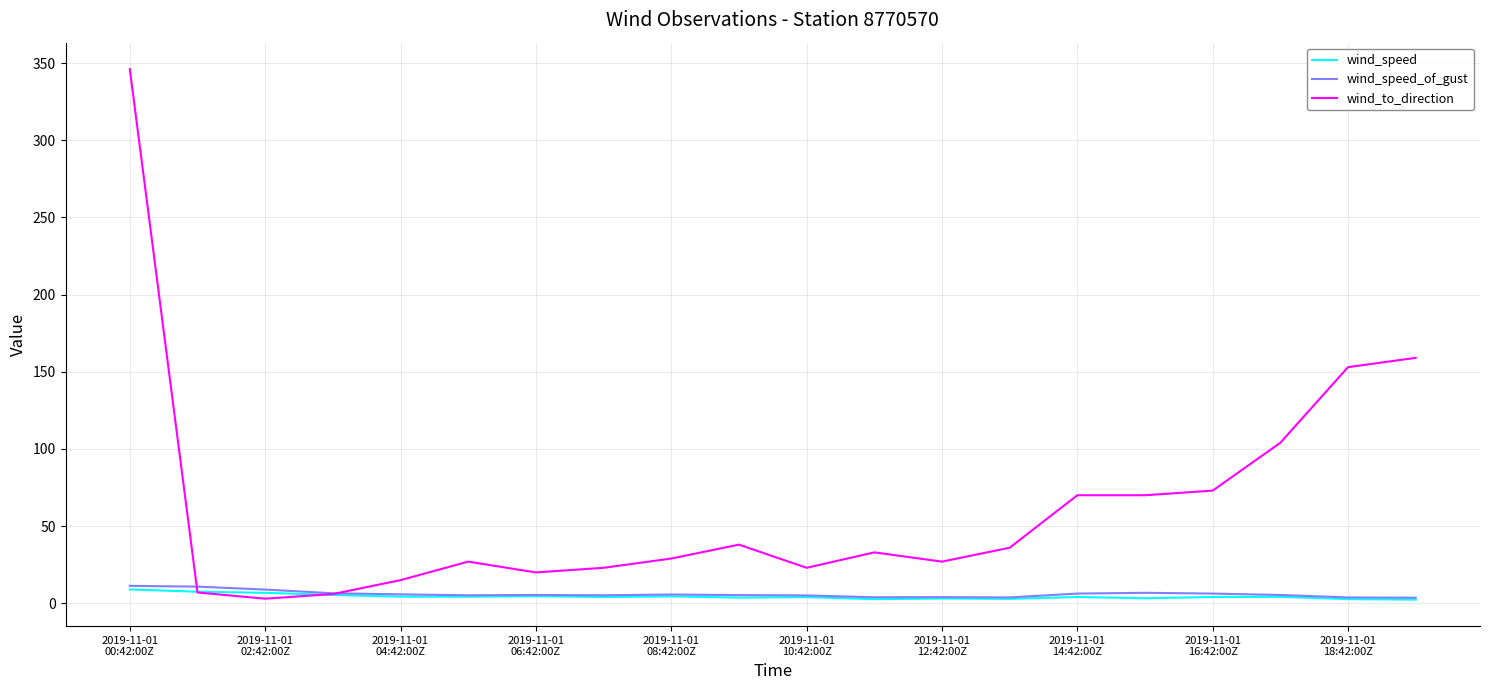

Which series has the largest range (max minus min)?

wind_to_direction